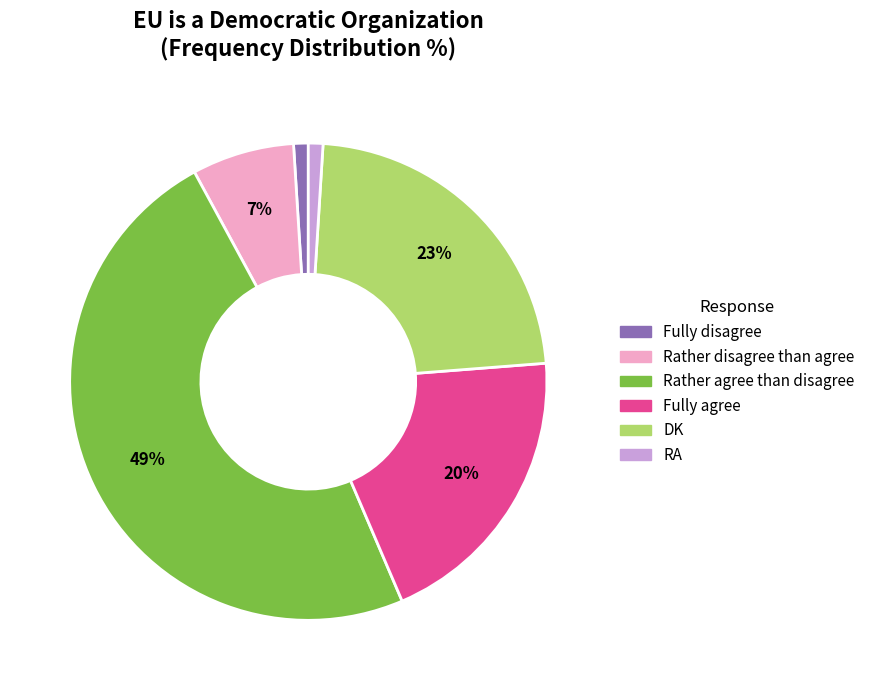

To the nearest percent, what is the average slice percentage?

17%